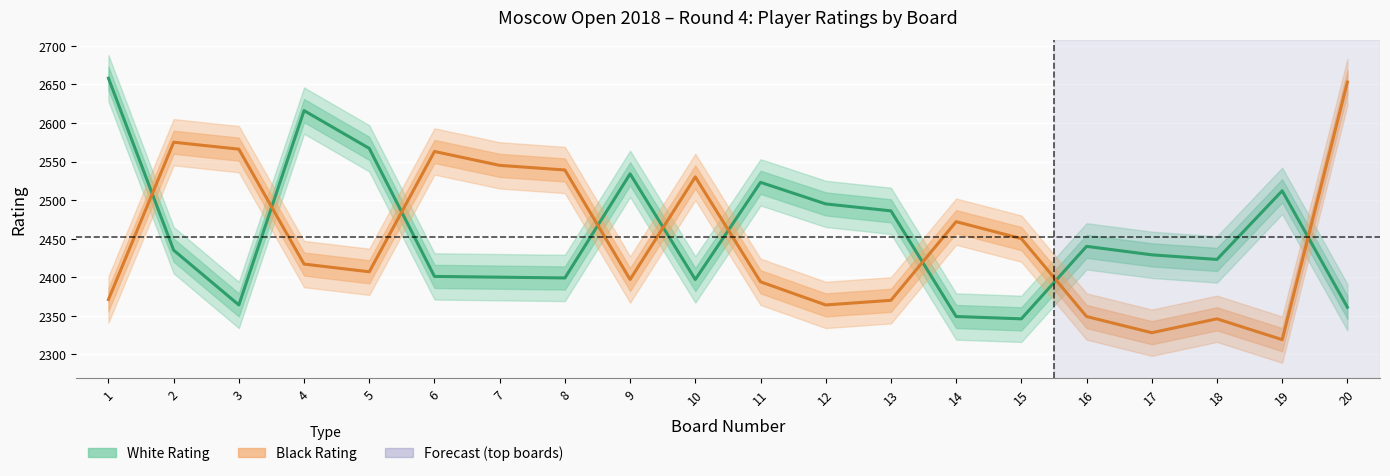

Is it true that Black Rating equals 2530 at 10?

True